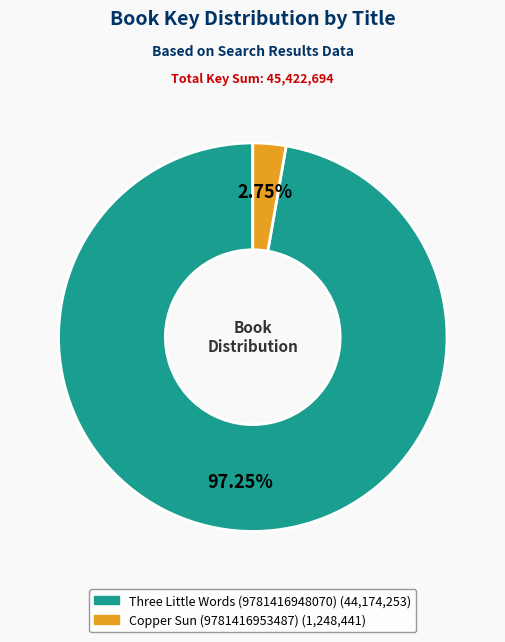

Which category has the biggest portion of the pie?

Three Little Words (9781416948070)